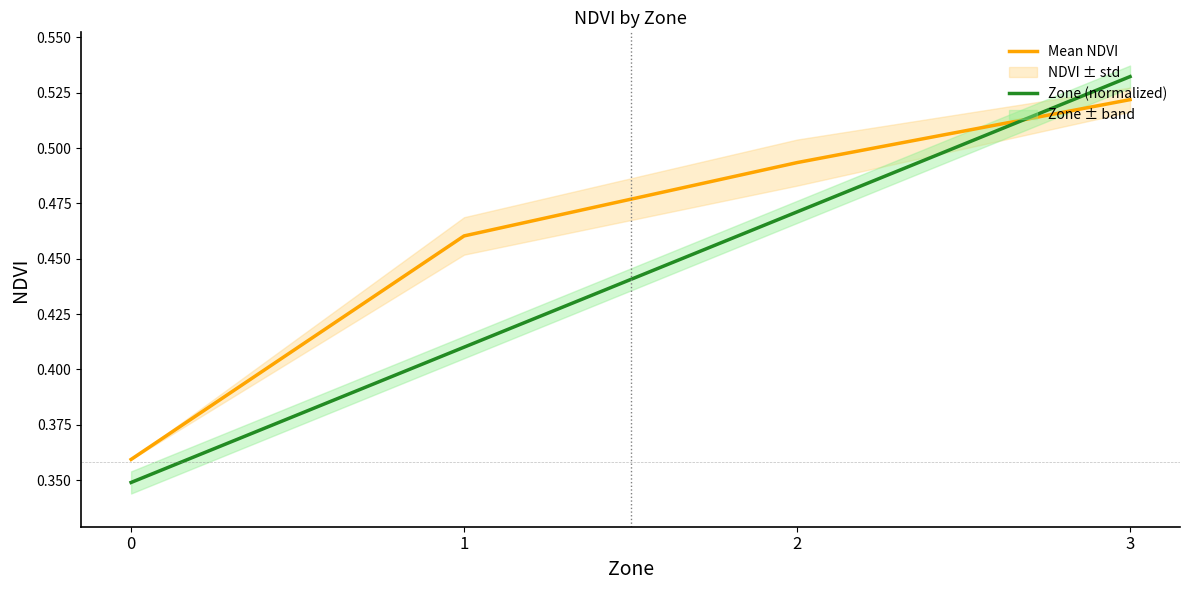

Is it true that Zone (normalized) equals 0.5 at 2?

True